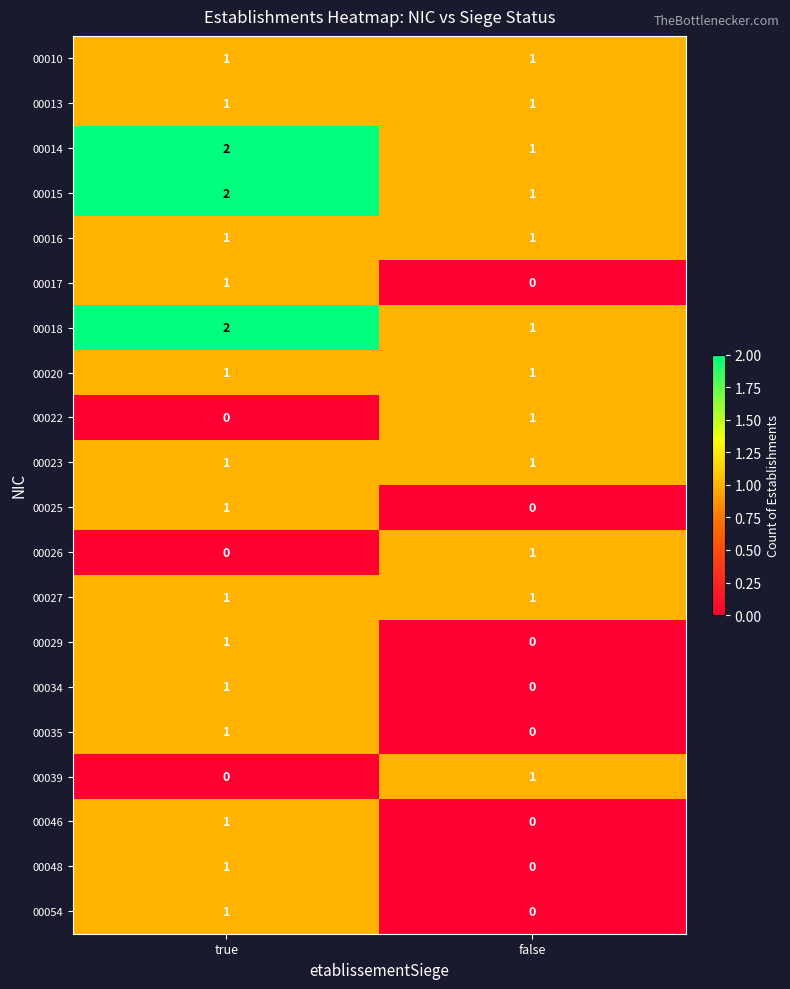

At which label is 00014 closest to 1?

false